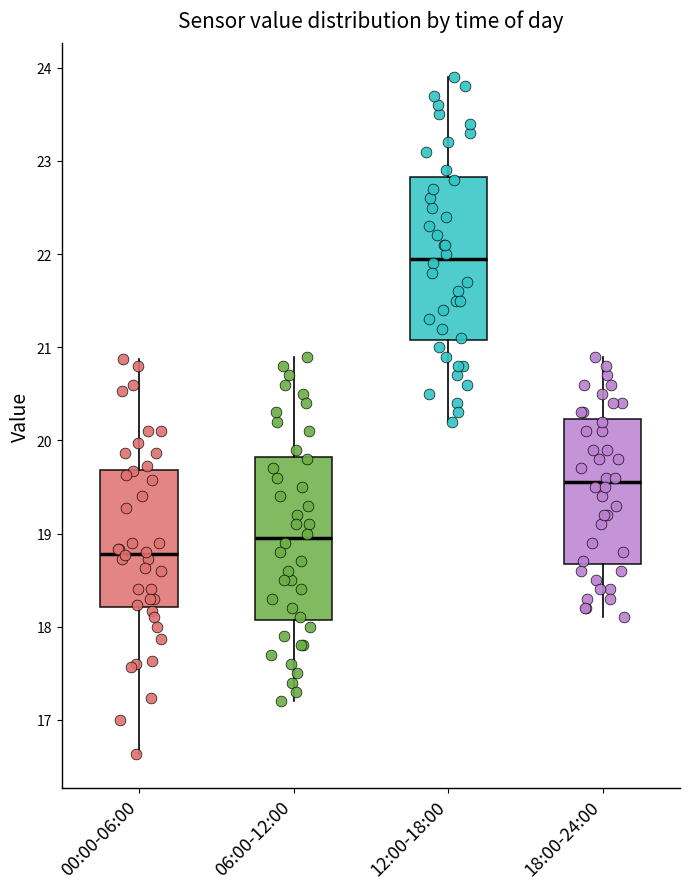

Reading left to right, transcribe this box plot: for each box, give where its median line is, the range the box spans, and where its two whiskers end, as read against the y-axis. The values are not printed on the chart, so give them approximately, as read against the axis.

00:00-06:00: median 18.8, box 18.2 to 19.7, whiskers 16.6 to 20.9
06:00-12:00: median 19.0, box 18.1 to 19.8, whiskers 17.2 to 20.9
12:00-18:00: median 22.0, box 21.1 to 22.8, whiskers 20.2 to 23.9
18:00-24:00: median 19.6, box 18.7 to 20.2, whiskers 18.1 to 20.9